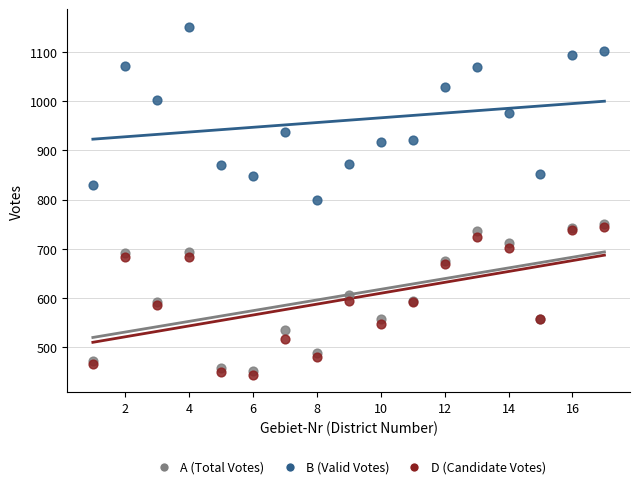

Which series has the largest Y range (max minus min)?

B (Valid Votes)